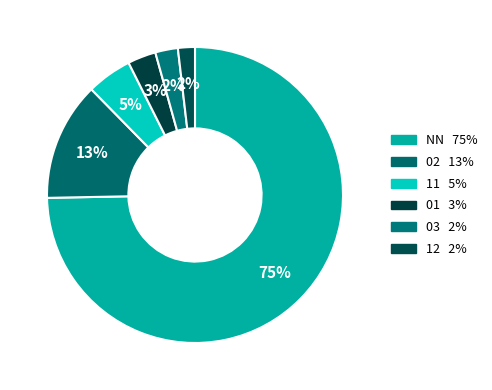

Is it true that 02 is 8% of the pie?

False